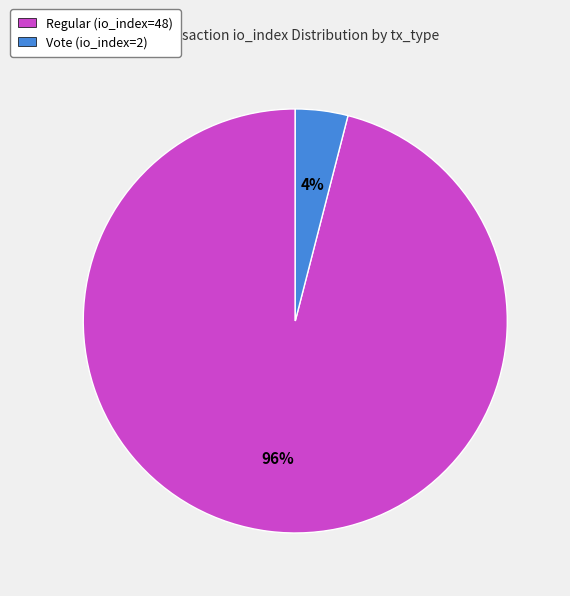

The Regular (io_index=48) slice represents 87% of the pie. True or false?

False